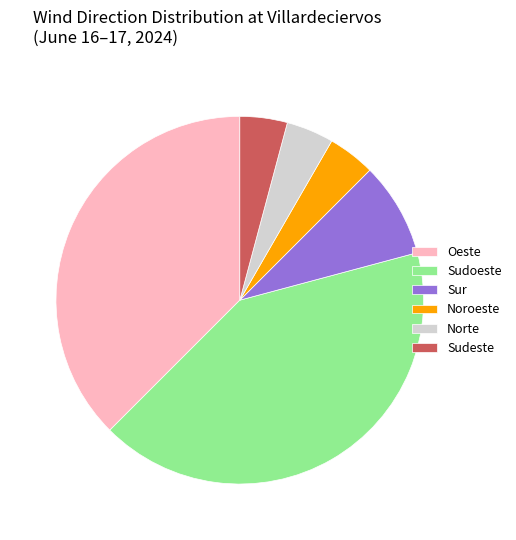

Is it true that Norte is 14% of the pie?

False